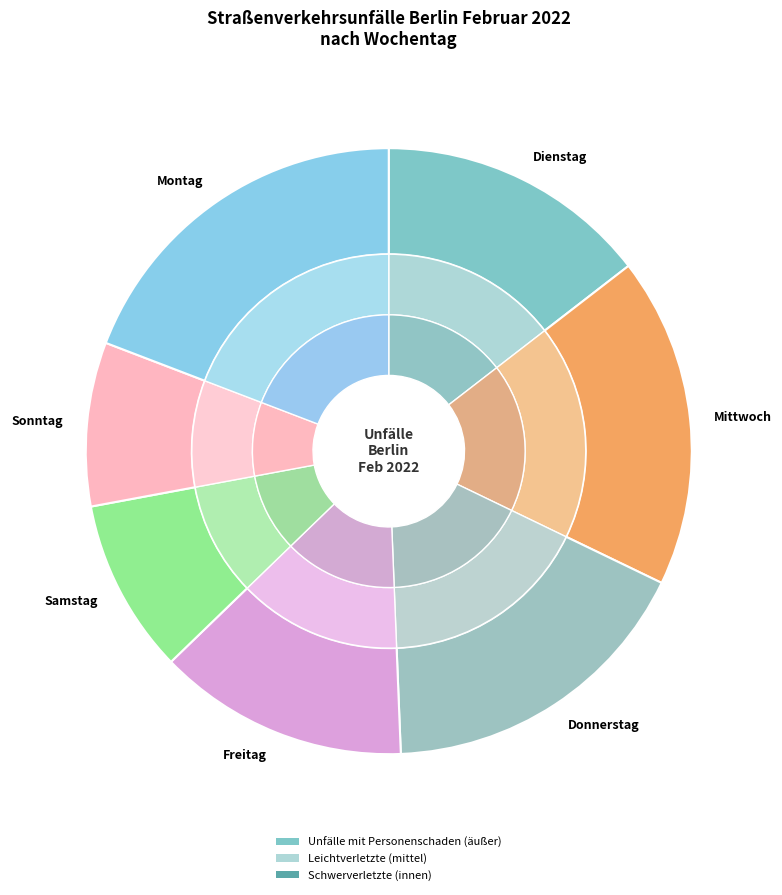

What portion of the pie excludes 13?

94.9%